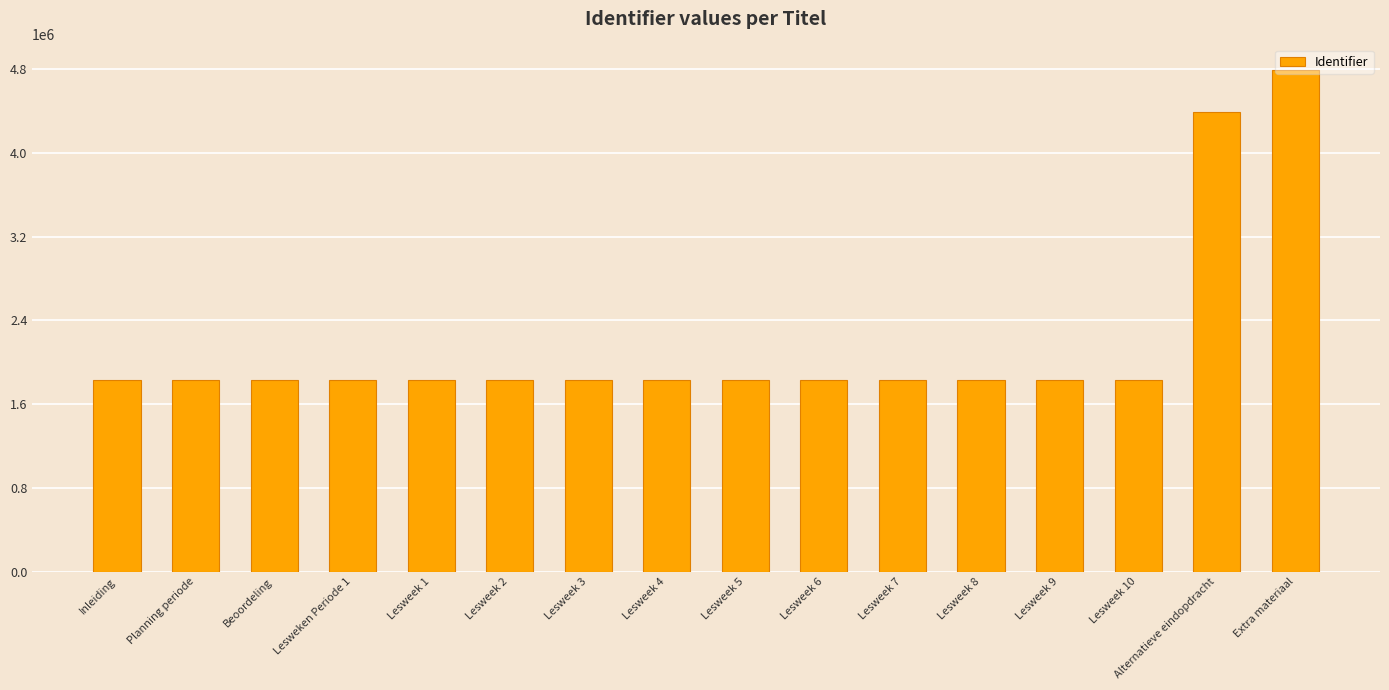

Approximately how many times larger is the value at Lesweek 9 compared to Extra materiaal?

0.4